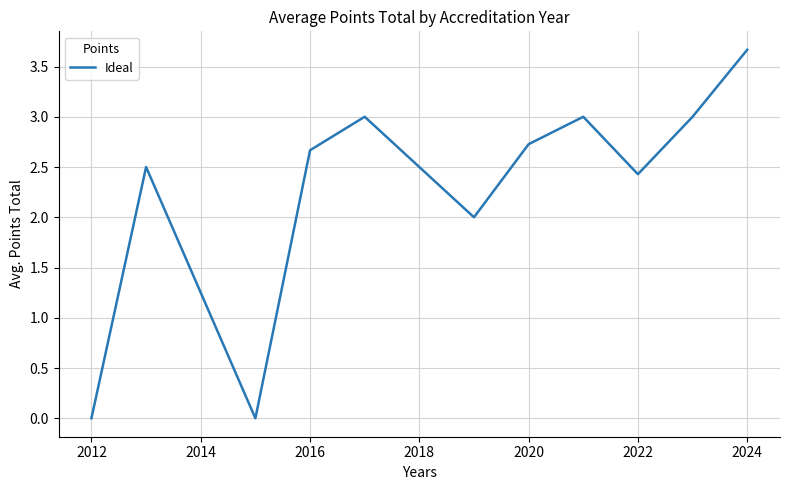

What is the maximum value shown in the chart?

3.7